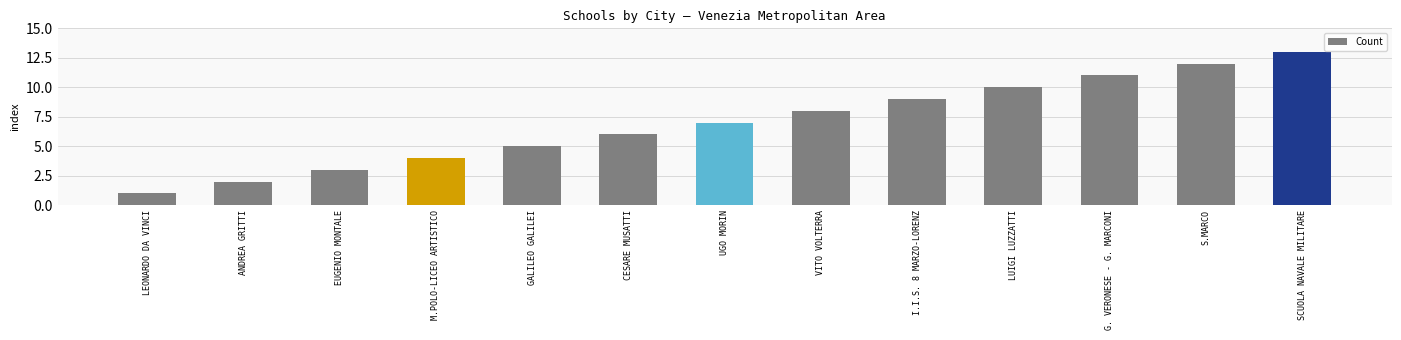

What is the label of the 1st bar from the right?

SCUOLA NAVALE MILITARE